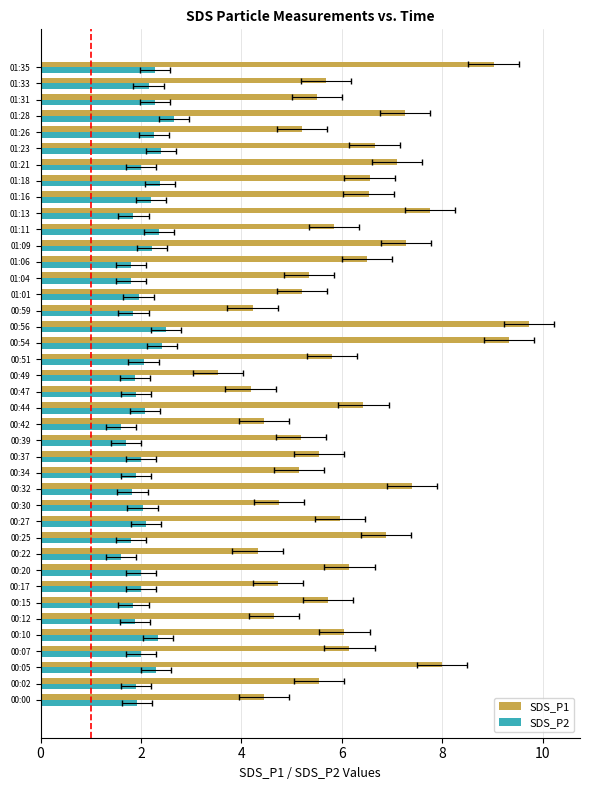

Reading right to left, list all the values displayed in this chart.

SDS_P1: 9.0	5.7	5.5	7.2	5.2	6.7	7.1	6.5	6.5	7.8	5.8	7.3	6.5	5.3	5.2	4.2	9.7	9.3	5.8	3.5	4.2	6.4	4.5	5.2	5.5	5.2	7.4	4.8	6.0	6.9	4.3	6.2	4.7	5.7	4.7	6.0	6.2	8.0	5.5	4.5
SDS_P2: 2.3	2.1	2.3	2.6	2.2	2.4	2.0	2.4	2.2	1.9	2.4	2.2	1.8	1.8	1.9	1.9	2.5	2.4	2.0	1.9	1.9	2.1	1.6	1.7	2.0	1.9	1.8	2.0	2.1	1.8	1.6	2.0	2.0	1.9	1.9	2.3	2.0	2.3	1.9	1.9